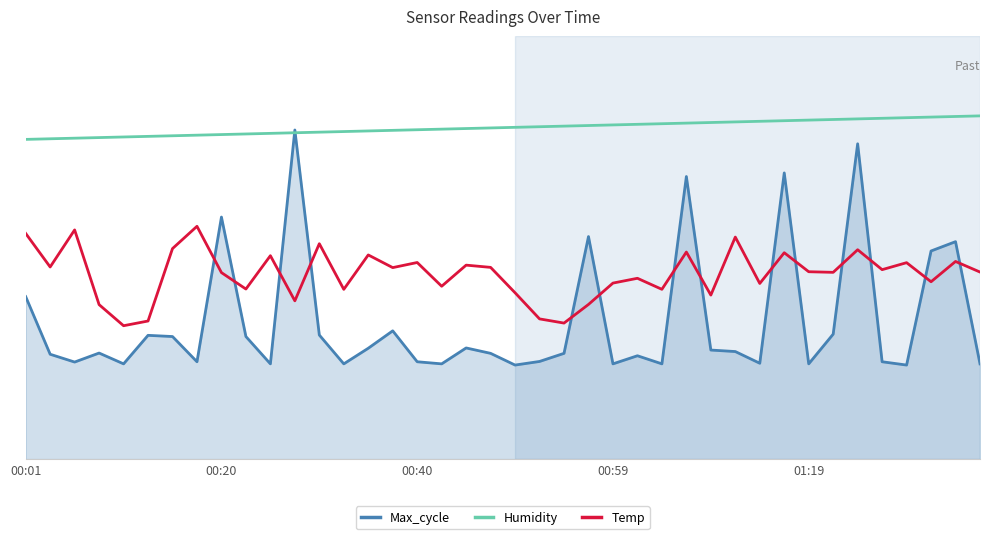

What is the label of the 1st point from the left?

00:01